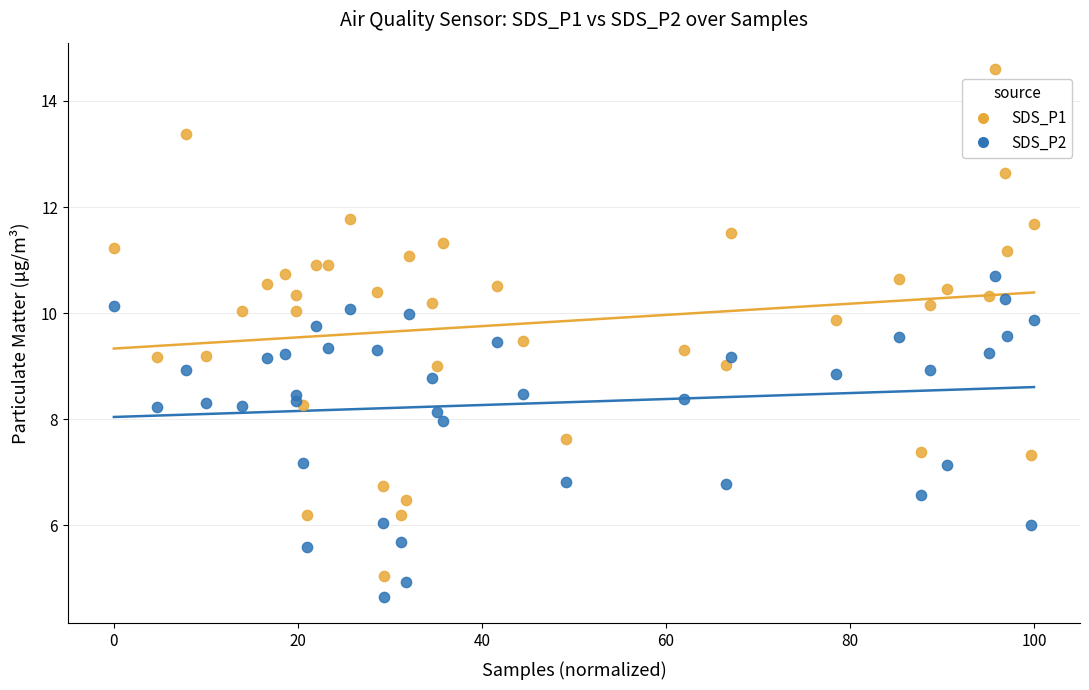

Which series contains the highest Y value?

SDS_P1